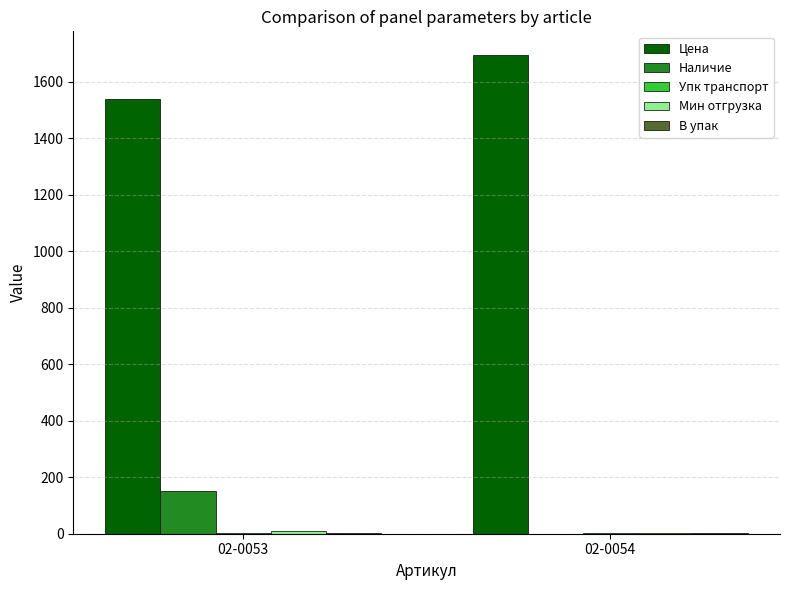

The Наличие series shows 0.0 at 02-0054. True or false?

True